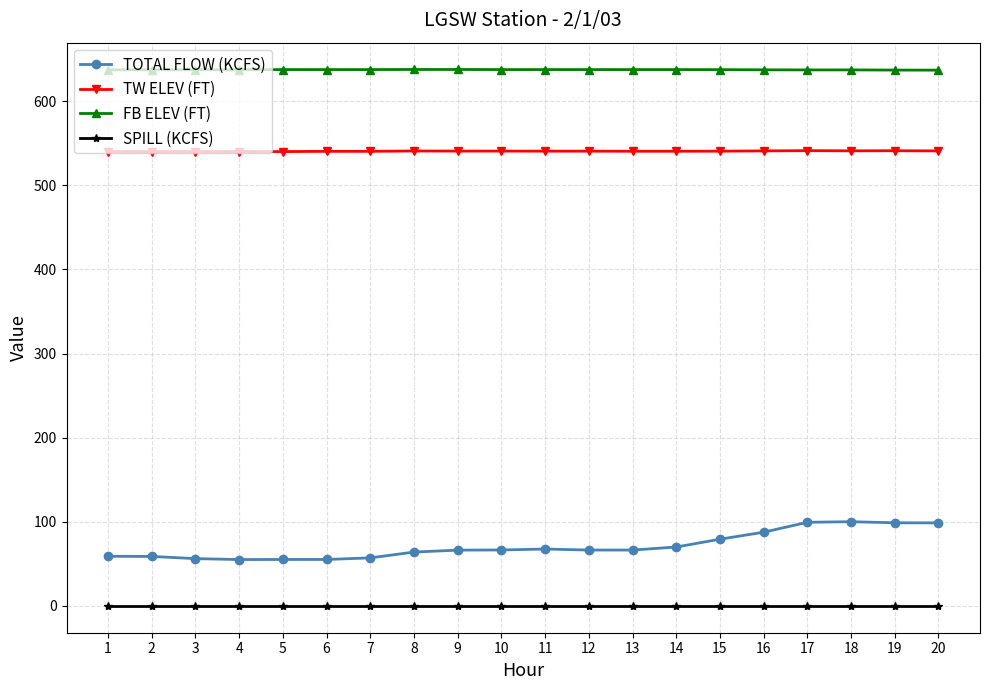

What is the lowest value of the TOTAL FLOW (KCFS) series?

55.1